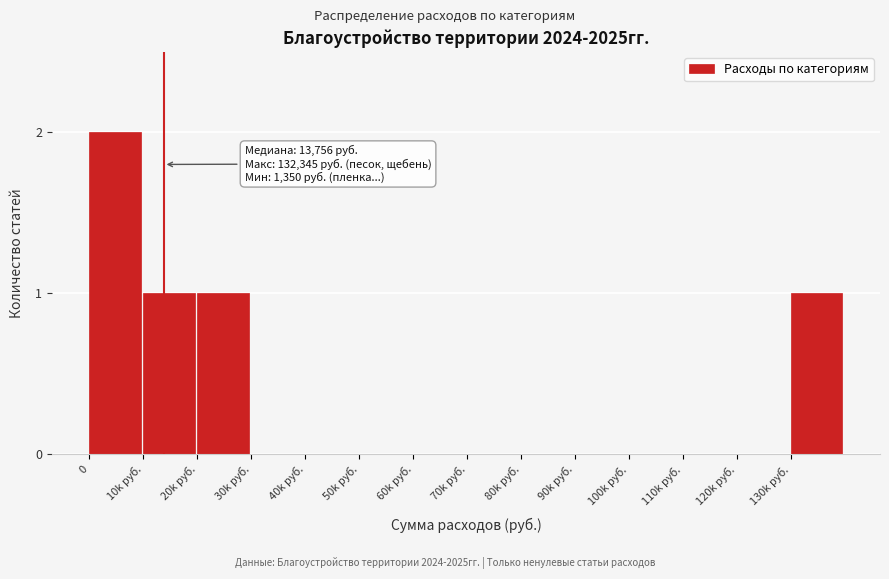

Reading right to left, transcribe all the data shown in this chart.

130k руб.=1	120k руб.=0	110k руб.=0	100k руб.=0	90k руб.=0	80k руб.=0	70k руб.=0	60k руб.=0	50k руб.=0	40k руб.=0	30k руб.=0	20k руб.=1	10k руб.=1	0=2